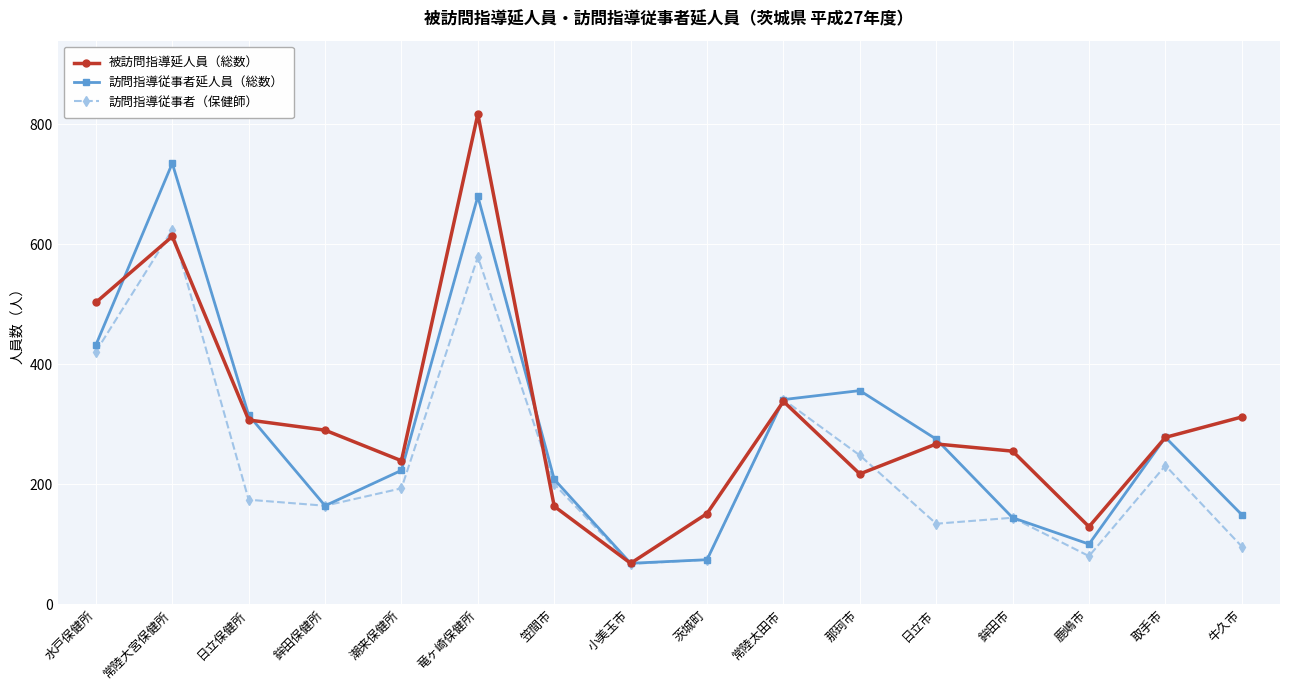

True or false: 訪問指導従事者（保健師） has more than 2 points higher than both neighbors.

True